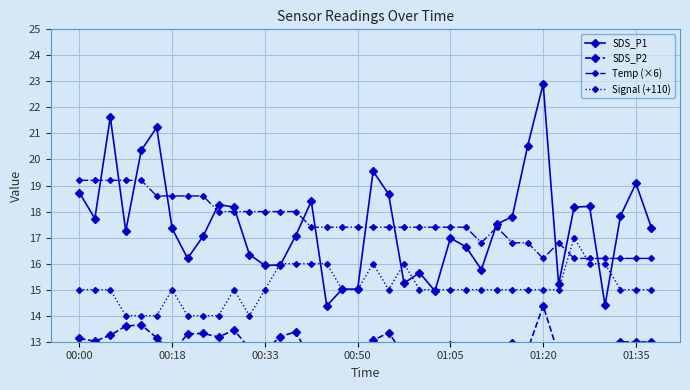

Reading left to right, transcribe all the data shown in this chart.

SDS_P1: 18.7	17.7	21.6	17.2	20.4	21.2	17.4	16.2	17.1	18.3	18.2	16.4	15.9	15.9	17.1	18.4	14.4	15.0	15.0	19.6	18.7	15.2	15.7	14.9	17.0	16.6	15.8	17.5	17.8	20.5	22.9	15.2	18.2	18.2	14.4	17.8	19.1	17.4
SDS_P2: 13.1	13.0	13.2	13.6	13.7	13.2	12.6	13.3	13.3	13.2	13.4	12.8	12.7	13.2	13.4	12.2	12.5	12.6	12.3	13.1	13.3	12.5	12.5	11.6	12.9	12.5	12.8	12.7	12.9	12.7	14.4	12.5	12.8	12.8	12.8	13.0	13.0	13.0
Temp (×6): 19.2	19.2	19.2	19.2	19.2	18.6	18.6	18.6	18.6	18.0	18.0	18.0	18.0	18.0	18.0	17.4	17.4	17.4	17.4	17.4	17.4	17.4	17.4	17.4	17.4	17.4	16.8	17.4	16.8	16.8	16.2	16.8	16.2	16.2	16.2	16.2	16.2	16.2
Signal (+110): 15.0	15.0	15.0	14.0	14.0	14.0	15.0	14.0	14.0	14.0	15.0	14.0	15.0	16.0	16.0	16.0	16.0	15.0	15.0	16.0	15.0	16.0	15.0	15.0	15.0	15.0	15.0	15.0	15.0	15.0	15.0	15.0	17.0	16.0	16.0	15.0	15.0	15.0